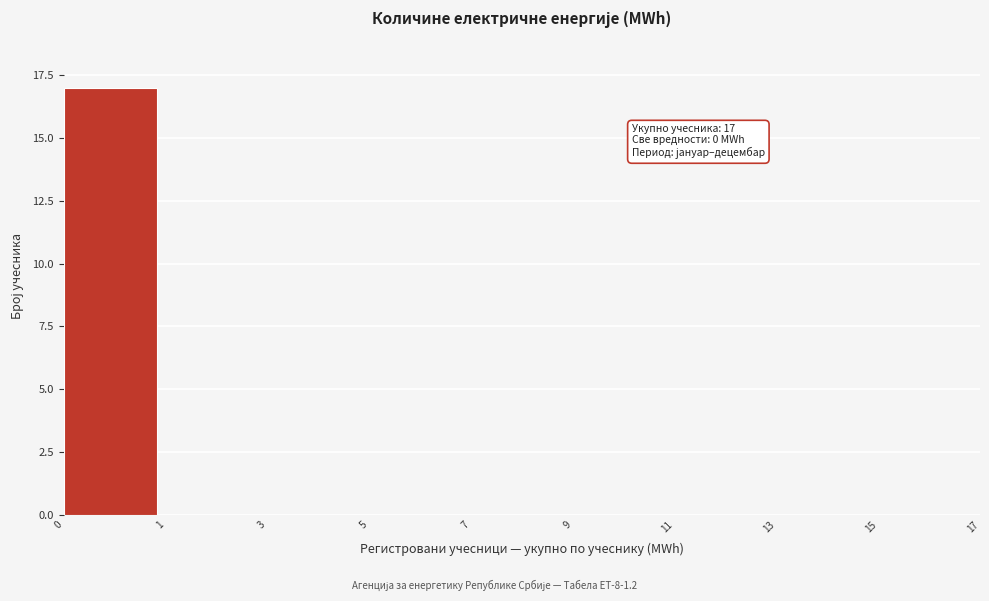

Reading right to left, extract all data points from this chart.

15=0	13=0	11=0	9=0	7=0	5=0	3=0	1=0	0=17